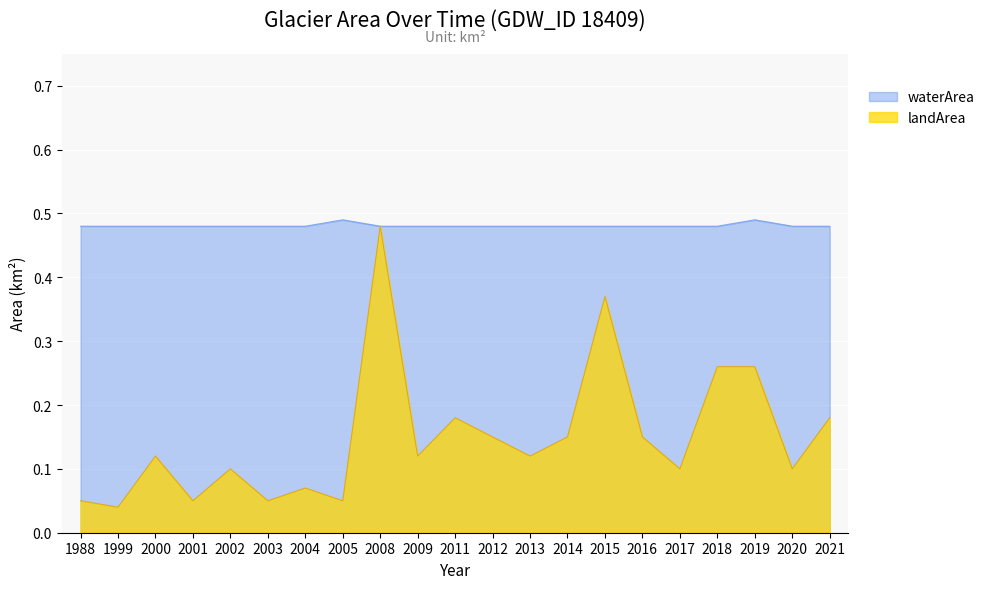

At 2017, list the series in order from smallest to largest.

landArea, waterArea